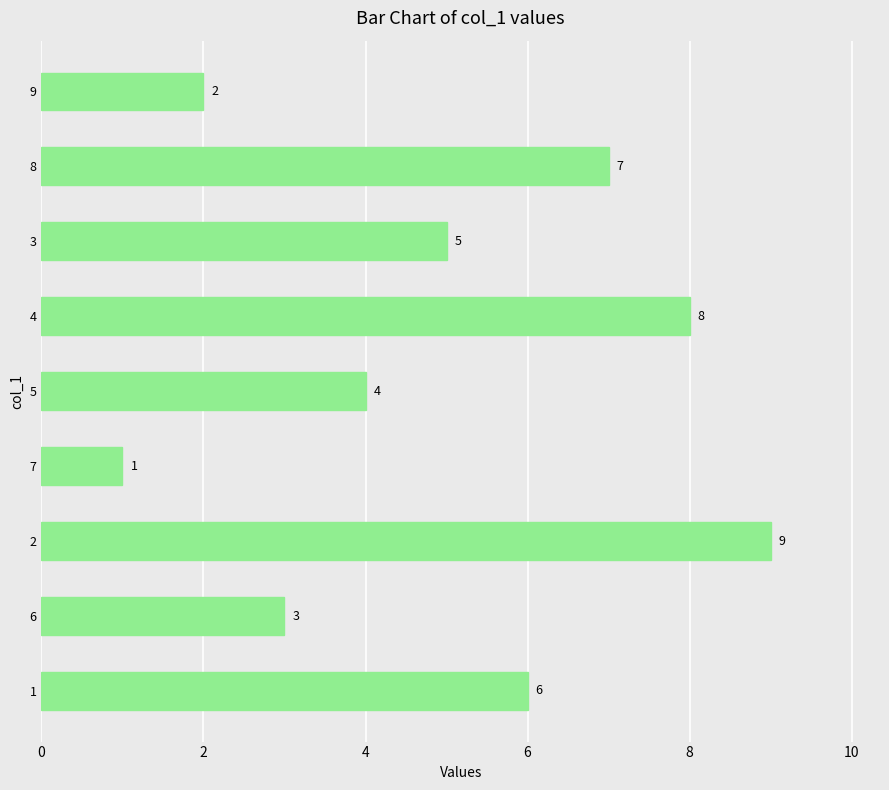

How many values are between 3 and 7?

5